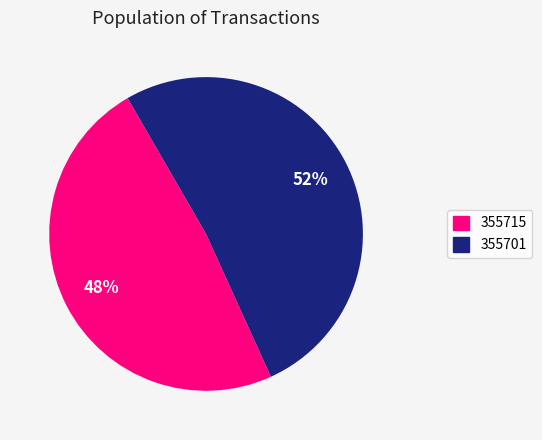

How many segments does this pie chart have?

2